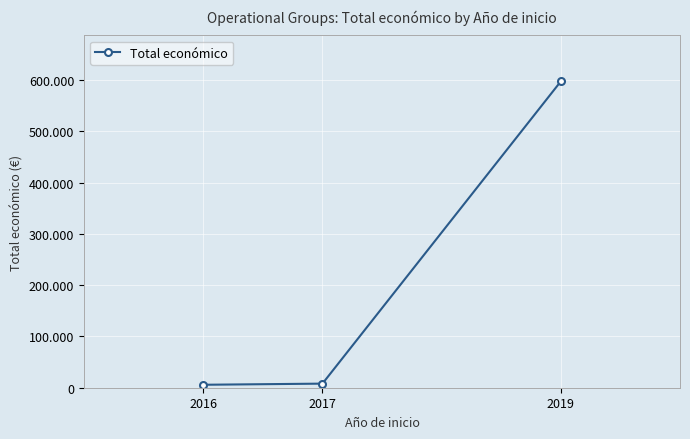

Which has a higher value, 2019 or 2016?

2019